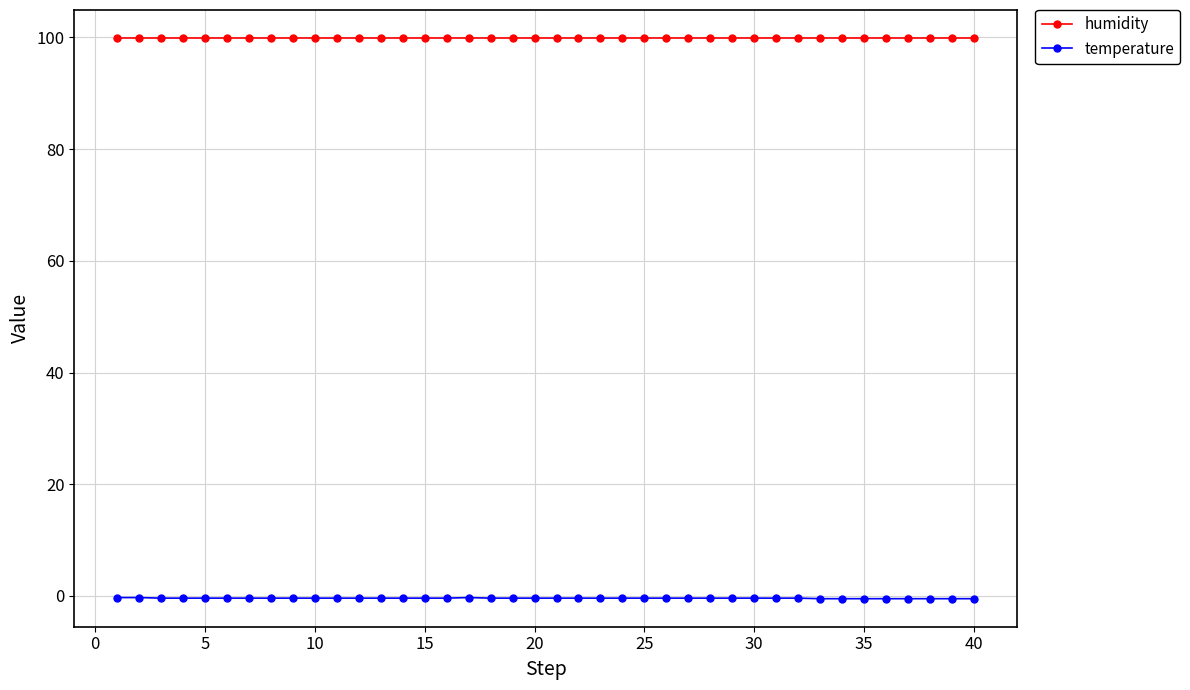

True or false: temperature and humidity cross at least once.

False